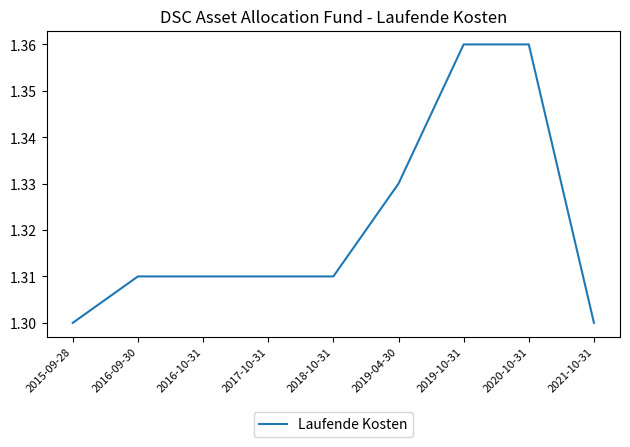

Between 2019-10-31 and 2018-10-31, which is larger?

2019-10-31